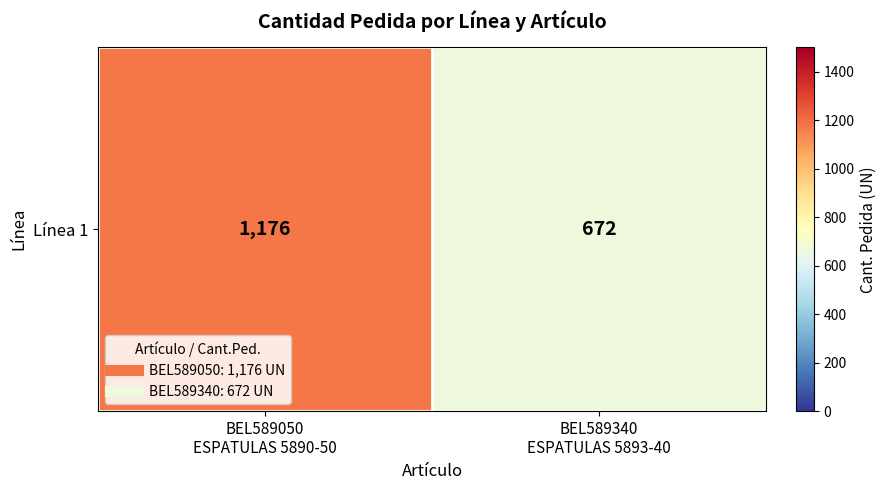

Which label corresponds to the smallest value in the chart?

BEL589340
ESPATULAS 5893-40